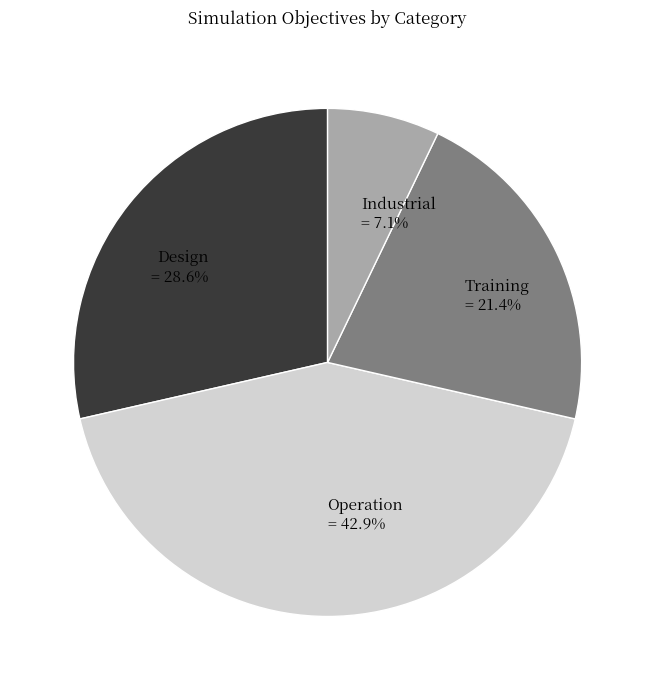

Is it true that Design is 29% of the pie?

True